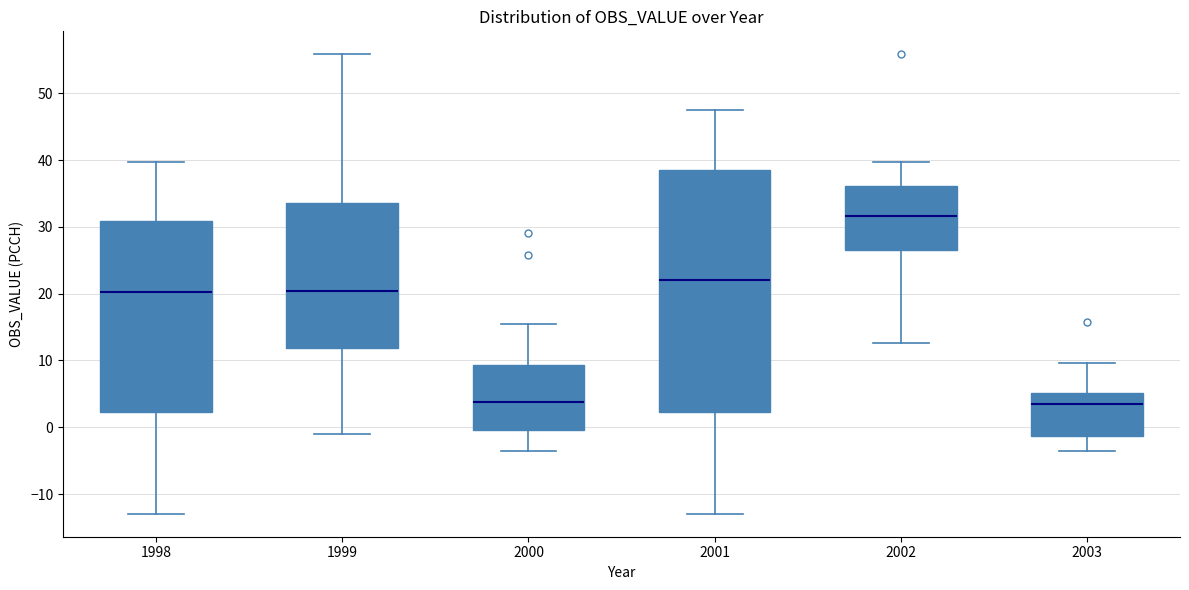

Where does the median line of the box at x = 2002 sit on the y-axis? The values are not printed on the chart, so give them approximately, as read against the axis.

32